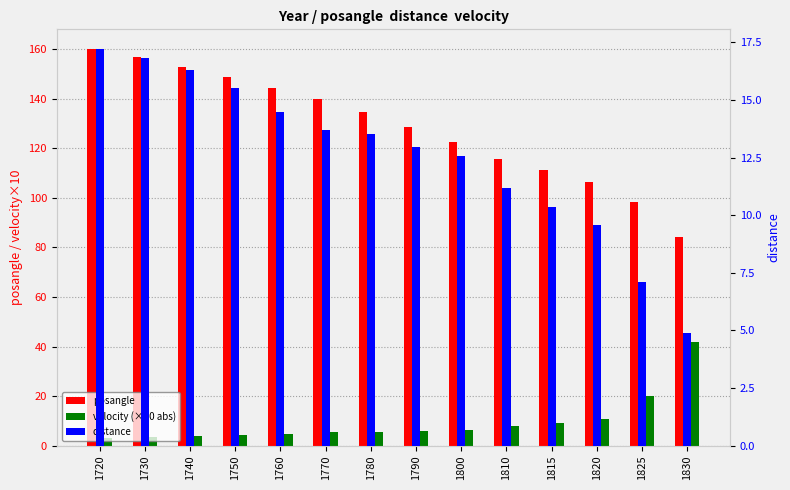

At which category does the chart reach its minimum across all series?

1720